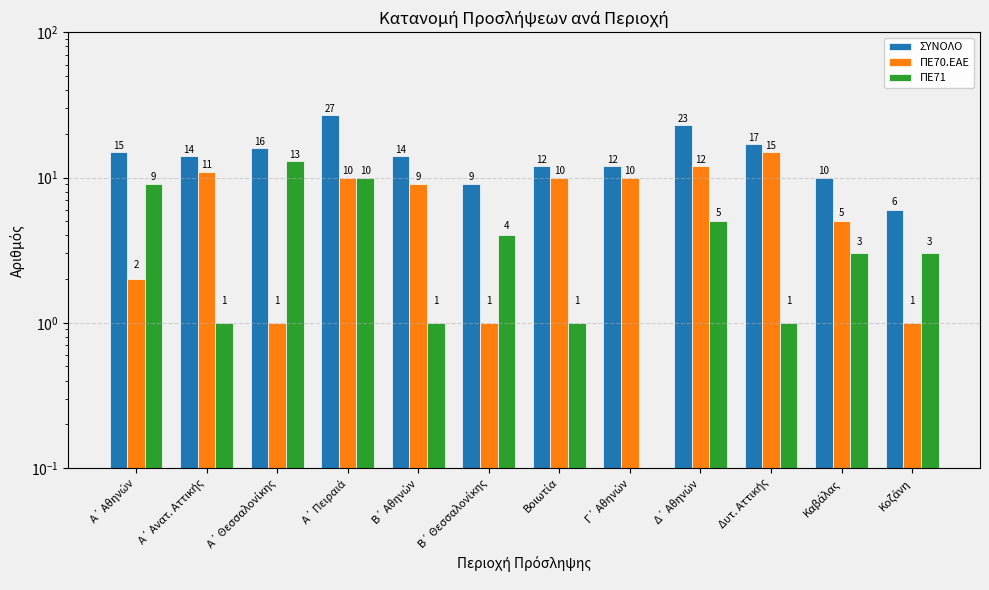

At which label does ΠΕ70.ΕΑΕ first exceed 10?

Α΄ Ανατ. Αττικής